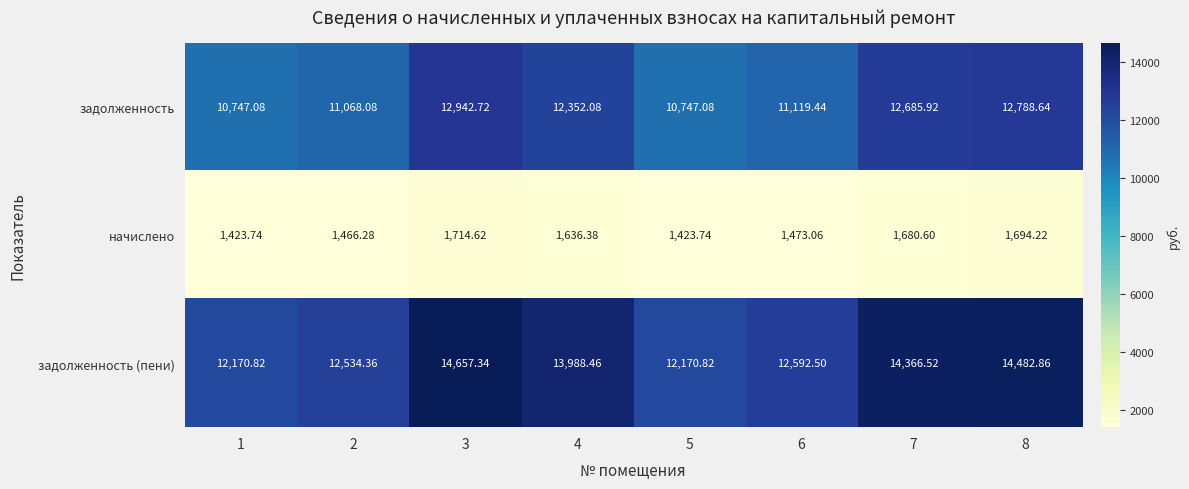

What is the total value across all series at 7?

28733.0